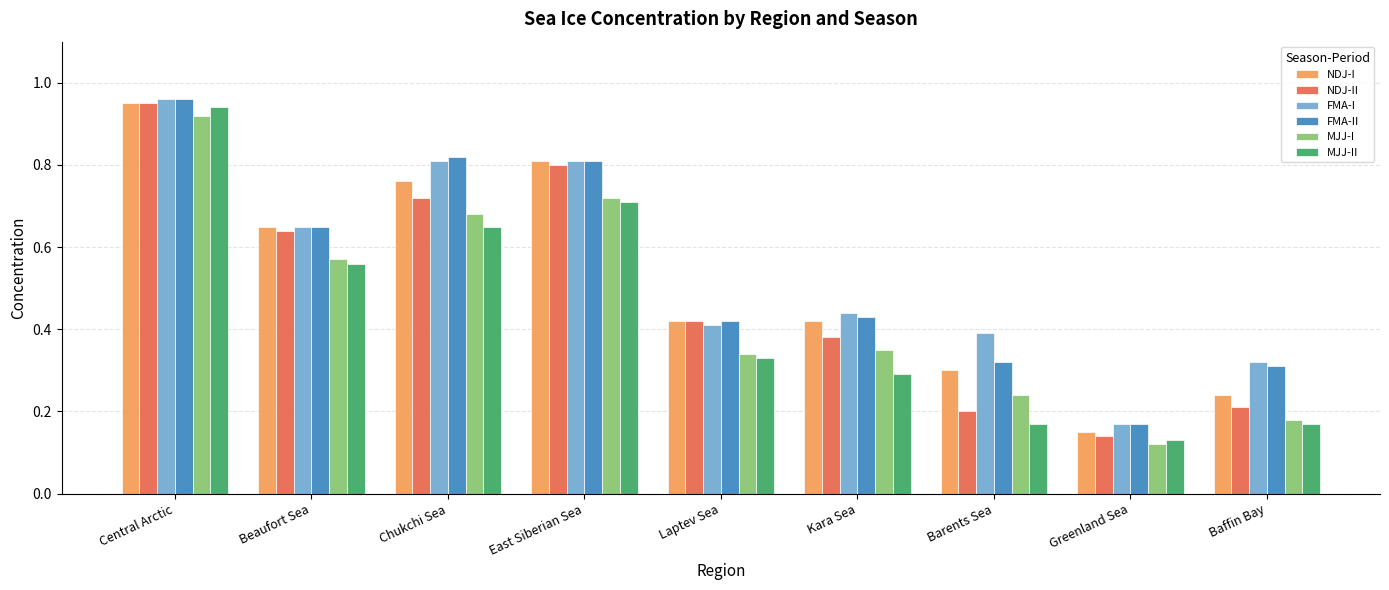

At how many categories does at least one series exceed 0?

9